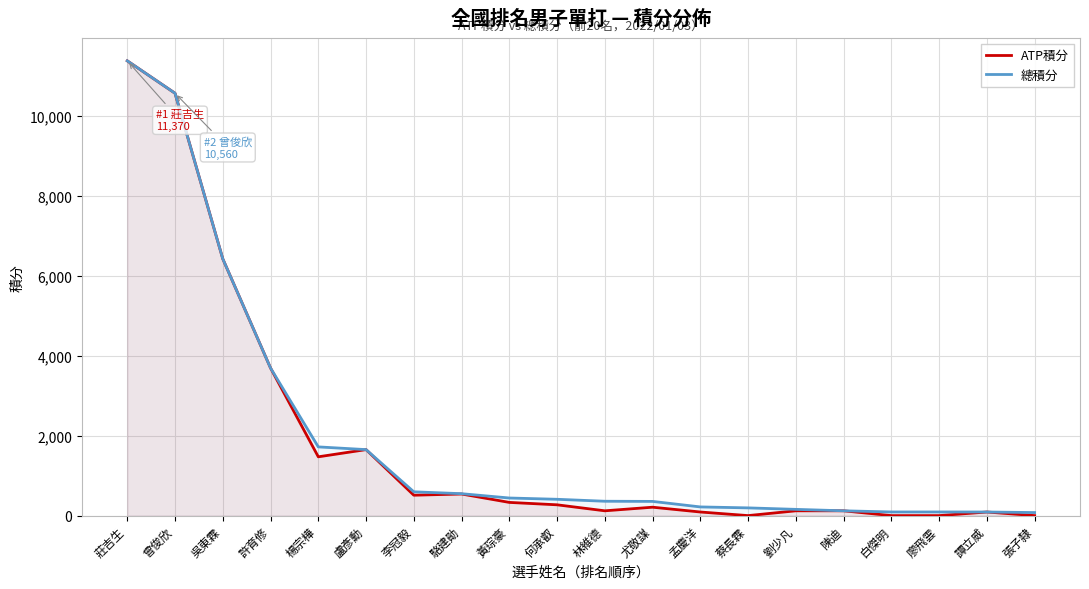

Reading right to left, what are all the values shown in this chart?

ATP積分: 張子隸=0	譚立威=90	廖飛雲=0	白傑明=0	陳迪=120	劉少凡=120	蔡長霖=0	孟慶洋=90	尤敬謀=210	林維德=120	何承叡=270	黃琮豪=330	駱建勛=540	李冠毅=510	盧彥勳=1650	楊宗樺=1470	許育修=3690	吳東霖=6420	曾俊欣=10560	莊吉生=11370
總積分: 張子隸=76	譚立威=90	廖飛雲=91	白傑明=91	陳迪=120	劉少凡=156	蔡長霖=193	孟慶洋=217	尤敬謀=355	林維德=359	何承叡=408	黃琮豪=440	駱建勛=548	李冠毅=595	盧彥勳=1650	楊宗樺=1718	許育修=3690	吳東霖=6420	曾俊欣=10560	莊吉生=11370